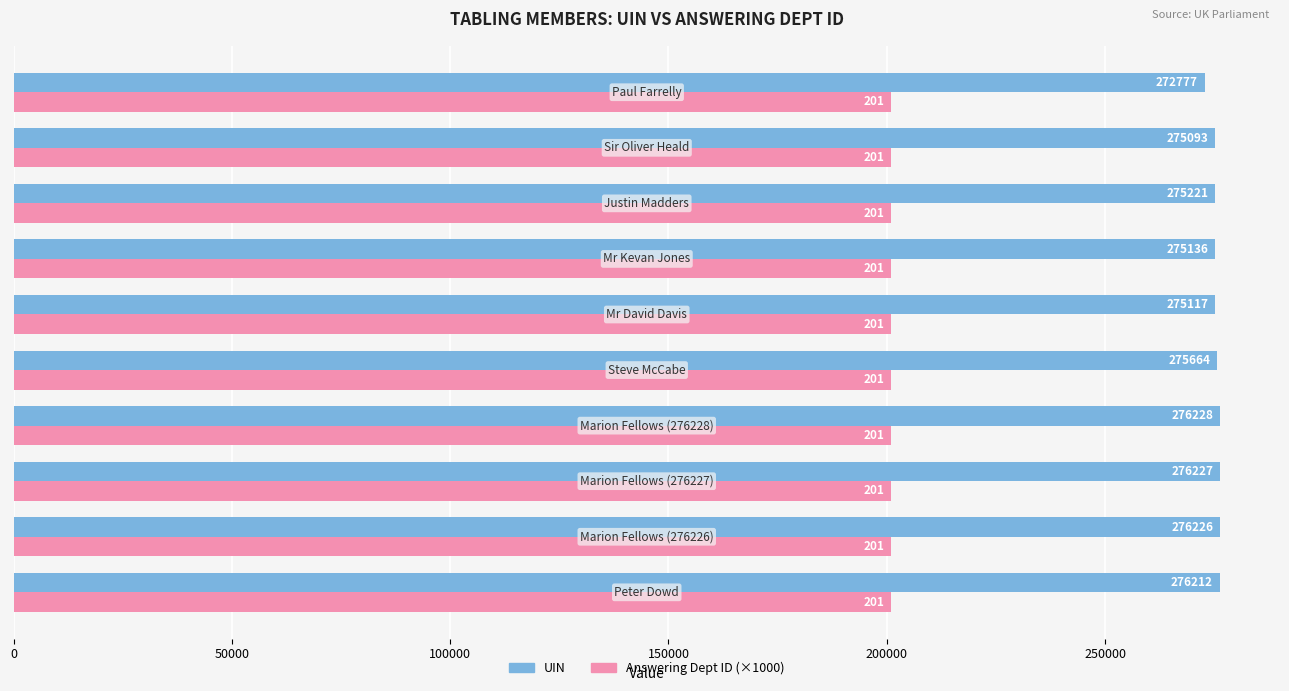

Which series has the largest total across all categories?

UIN